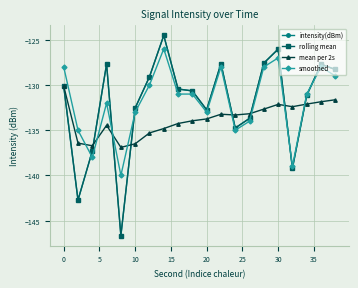

What is the sum of all smoothed values?

-2636.0